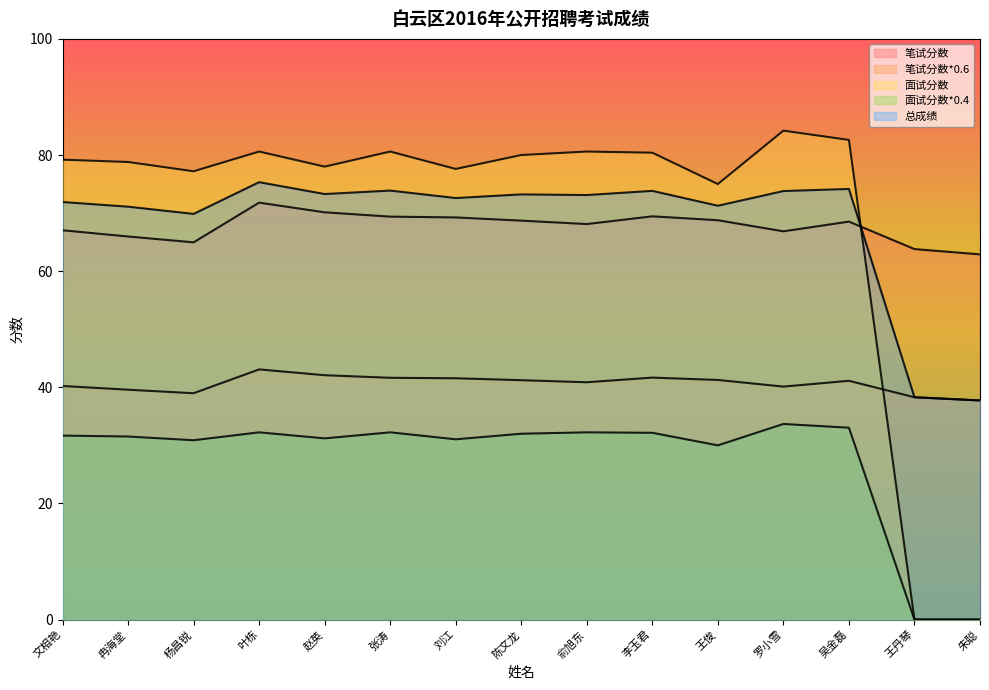

How many interior local valleys does the 面试分数 series have?

4